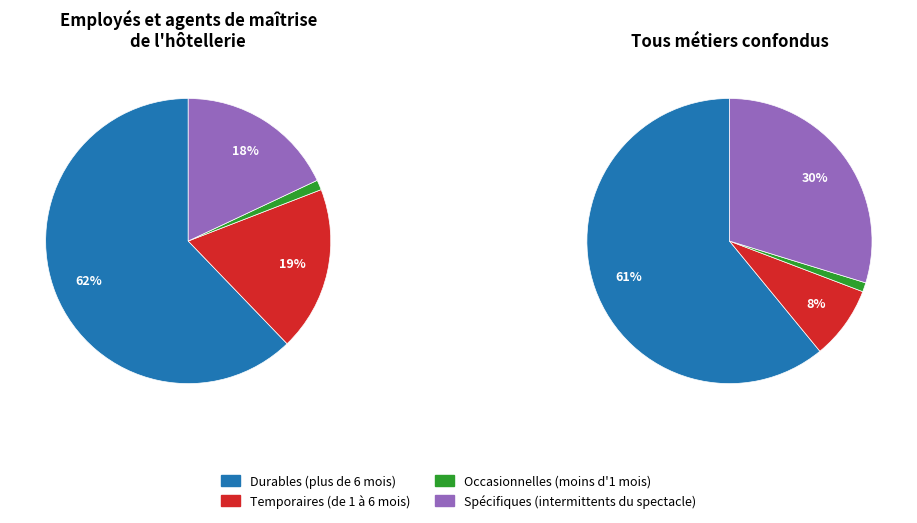

Is Temporaires (de 1 à 6 mois) the majority of the pie?

No